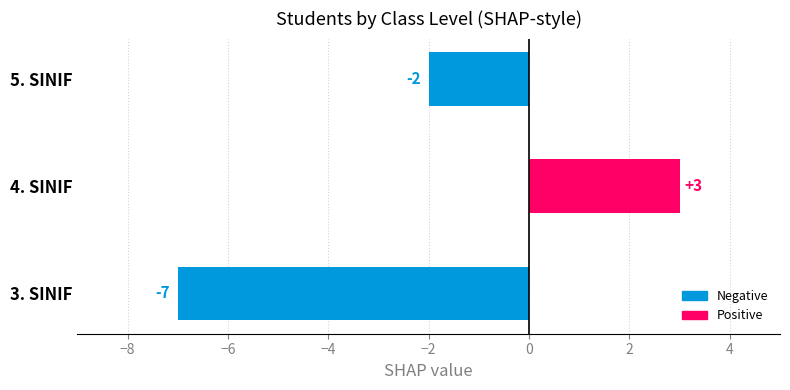

How many bars are there in total?

3